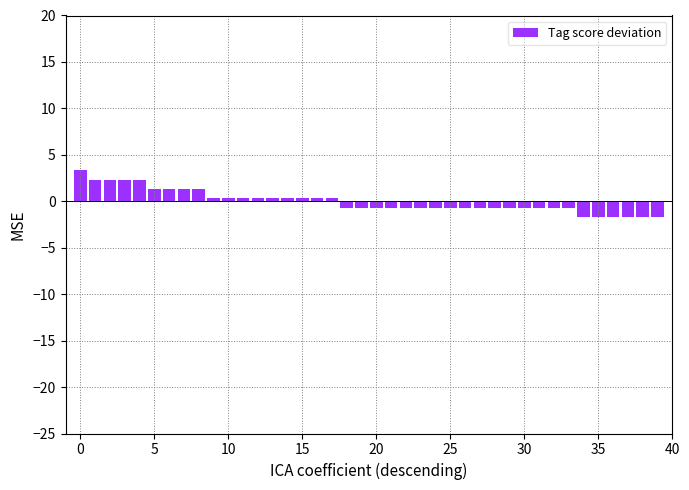

What is the greatest value displayed?

3.3